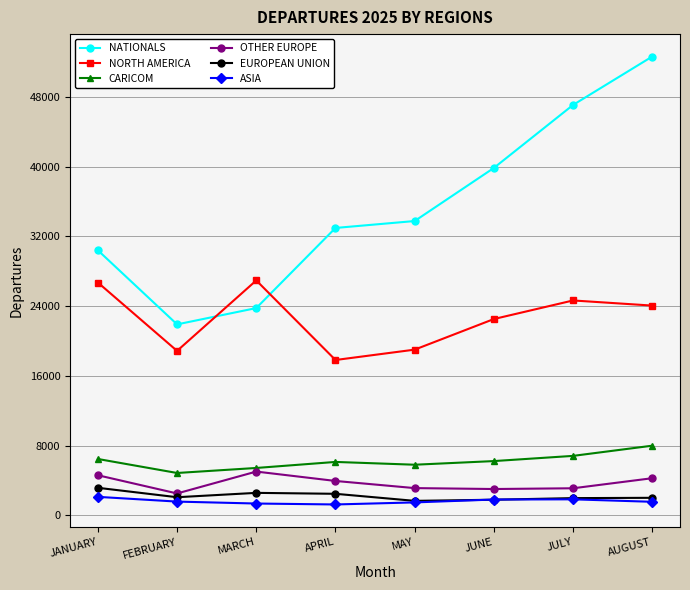

Between FEBRUARY and MAY, which series saw the biggest shift?

NATIONALS